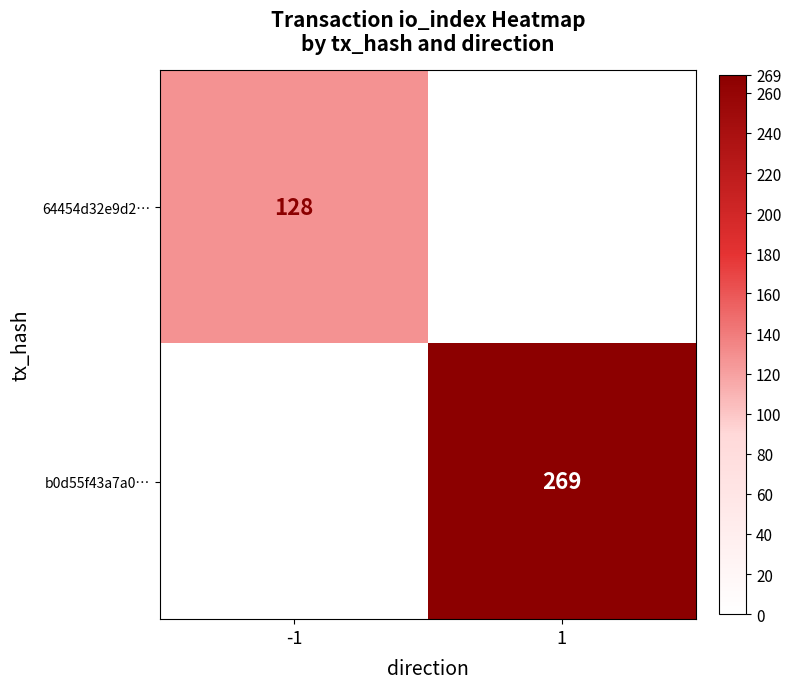

Is it true that 64454d32e9d2… equals 128 at -1?

True